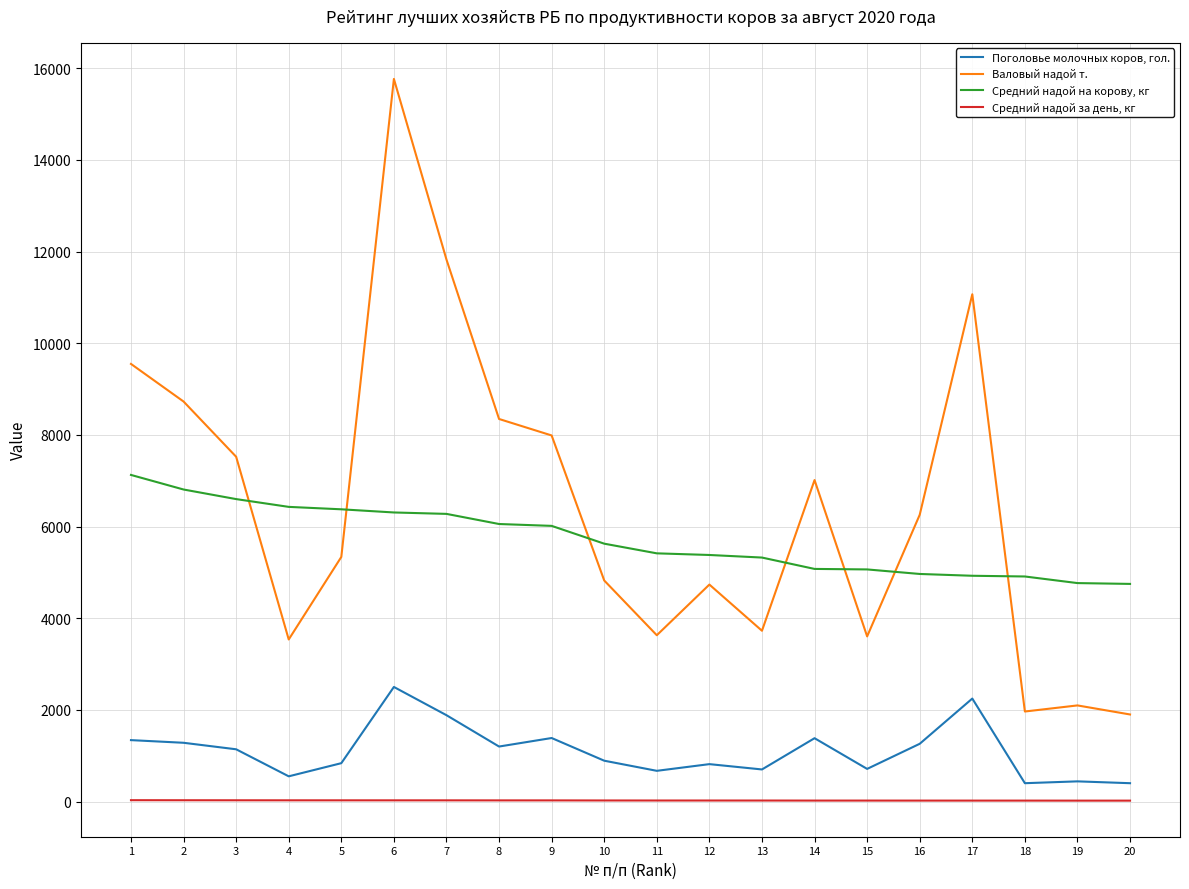

Rank the series by their maximum value, from lowest to highest.

Средний надой за день, кг, Поголовье молочных коров, гол., Средний надой на корову, кг, Валовый надой т.